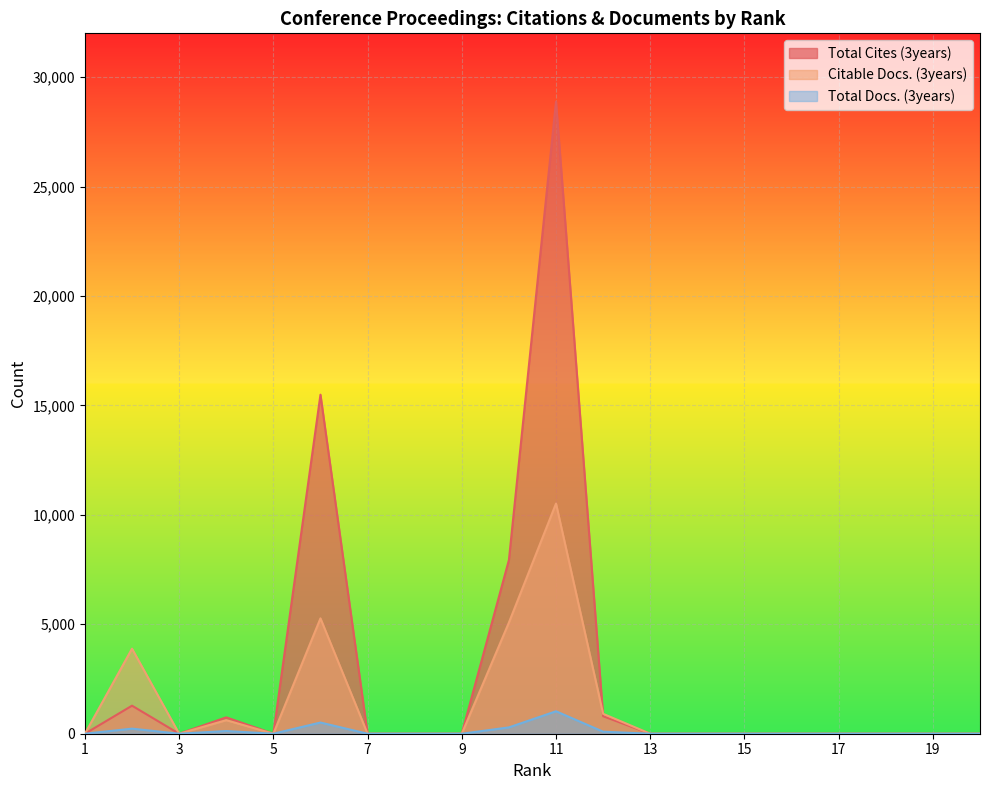

List the series in order of their peak value, lowest first.

Total Docs. (3years), Citable Docs. (3years), Total Cites (3years)